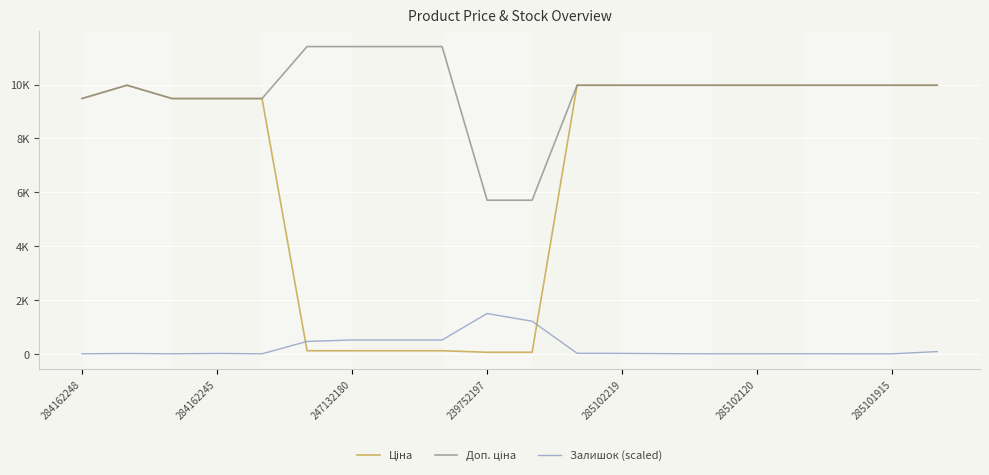

Is this an area chart (filled region under the line)?

No